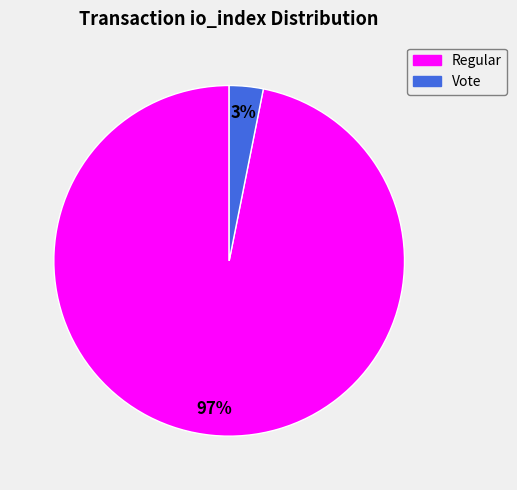

Is there any slice that represents more than half of the pie?

Yes